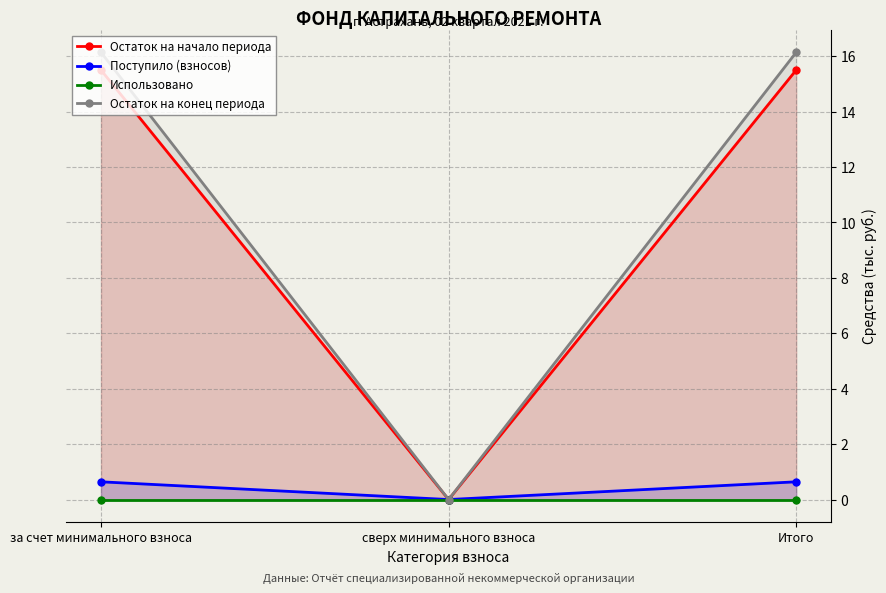

How many series are shown in this chart?

4